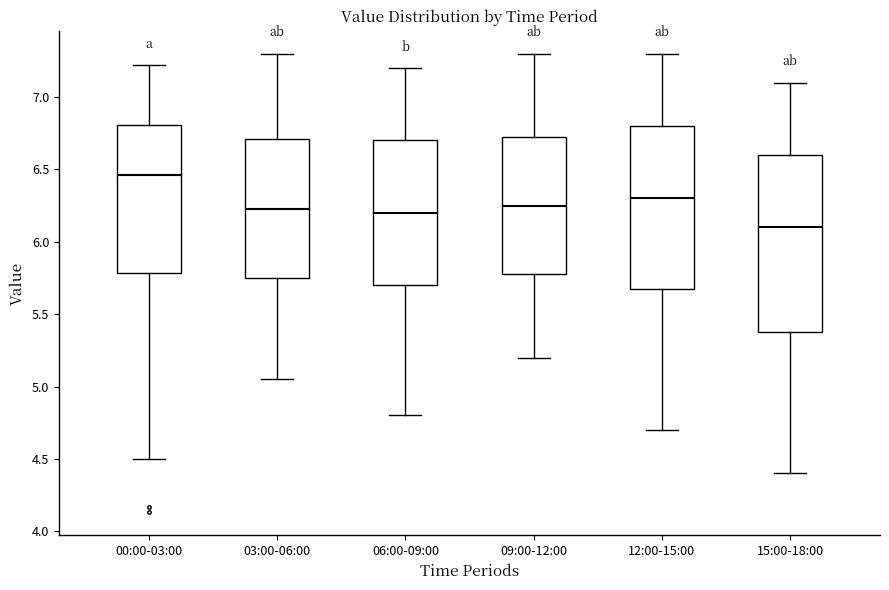

Reading left to right, read every box against the y-axis: the position of its median line, the range the box covers, and the ends of its whiskers. The values are not printed on the chart, so give them approximately, as read against the axis.

00:00-03:00: median 6.45, box 5.80 to 6.80, whiskers 4.50 to 7.20
03:00-06:00: median 6.25, box 5.75 to 6.70, whiskers 5.05 to 7.30
06:00-09:00: median 6.20, box 5.70 to 6.70, whiskers 4.80 to 7.20
09:00-12:00: median 6.25, box 5.80 to 6.75, whiskers 5.20 to 7.30
12:00-15:00: median 6.30, box 5.70 to 6.80, whiskers 4.70 to 7.30
15:00-18:00: median 6.10, box 5.40 to 6.60, whiskers 4.40 to 7.10